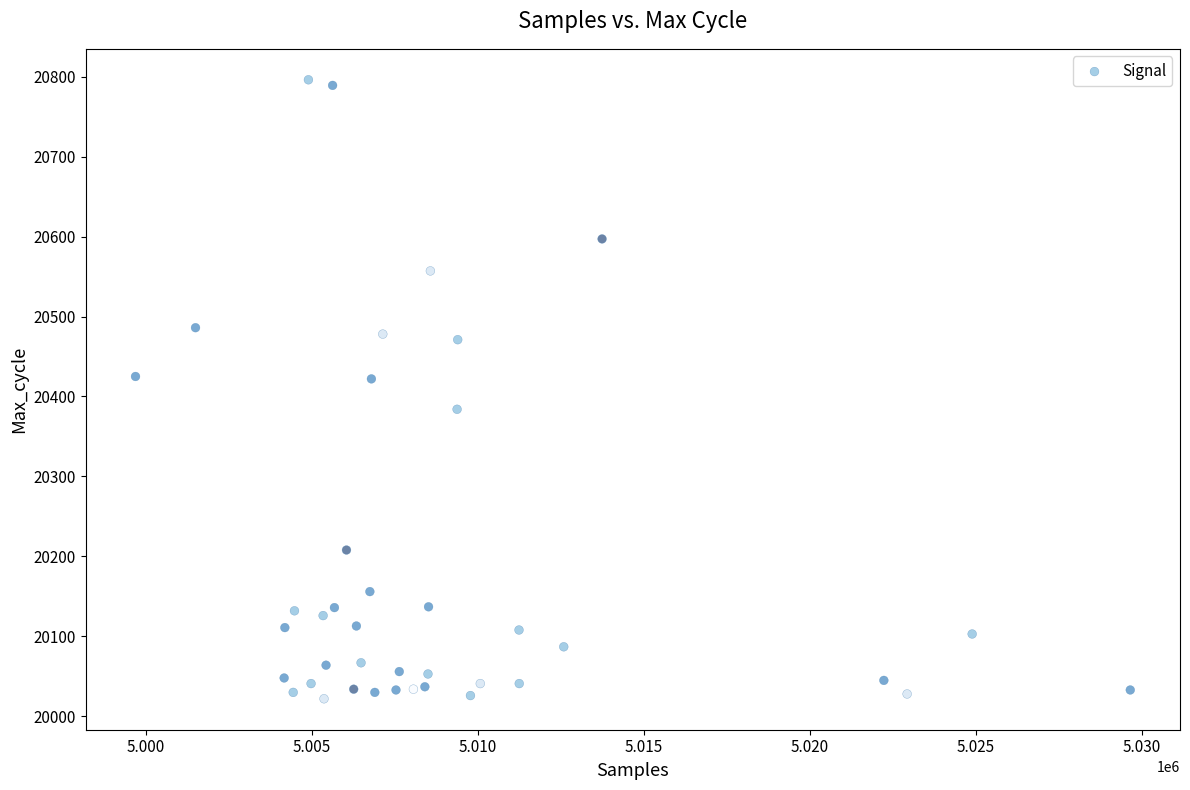

What is the range of Y values (max minus min)?

774